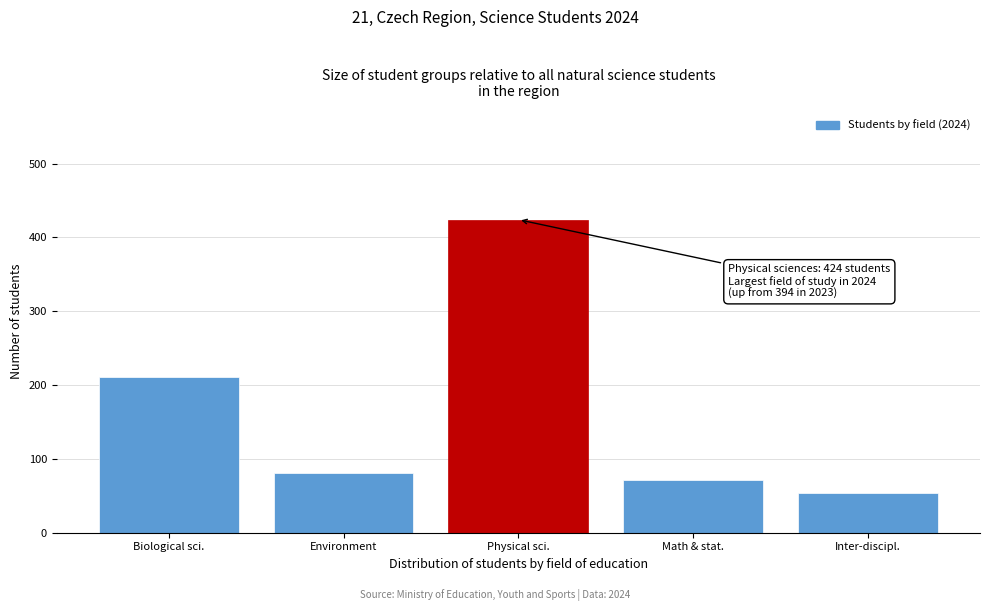

Reading right to left, what are all the values shown in this chart?

Inter-discipl.=54	Math & stat.=71	Physical sci.=424	Environment=81	Biological sci.=211